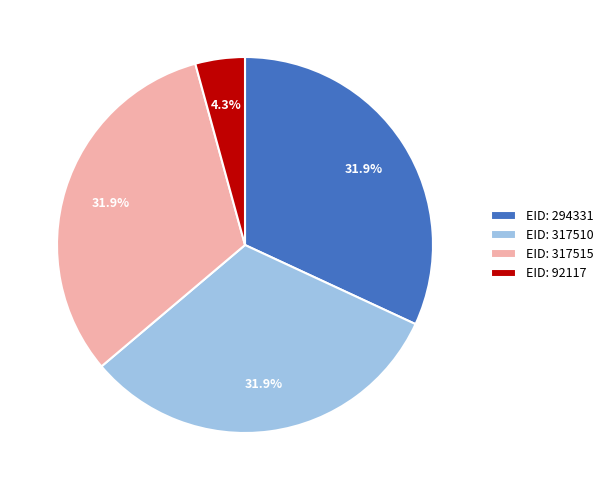

Is EID: 317510 the majority of the pie?

No